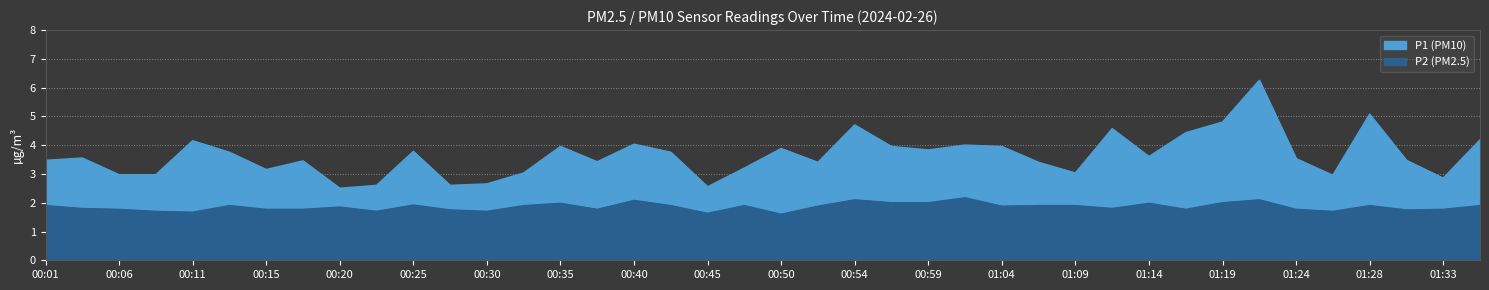

Reading left to right, what are all the values shown in this chart?

P1: 00:01=3.5	00:03=3.5	00:06=3.0	00:08=3.0	00:11=4.2	00:13=3.8	00:15=3.1	00:18=3.5	00:20=2.5	00:23=2.6	00:25=3.8	00:28=2.6	00:30=2.6	00:32=3.0	00:35=4.0	00:37=3.4	00:40=4.0	00:42=3.8	00:45=2.5	00:47=3.2	00:50=3.9	00:52=3.4	00:54=4.7	00:57=4.0	00:59=3.8	01:02=4.0	01:04=4.0	01:07=3.4	01:09=3.0	01:11=4.6	01:14=3.6	01:16=4.4	01:19=4.8	01:21=6.2	01:24=3.5	01:26=3.0	01:28=5.1	01:31=3.5	01:33=2.9	01:36=4.2
P2: 00:01=1.9	00:03=1.8	00:06=1.8	00:08=1.7	00:11=1.7	00:13=1.9	00:15=1.8	00:18=1.8	00:20=1.9	00:23=1.7	00:25=1.9	00:28=1.8	00:30=1.7	00:32=1.9	00:35=2.0	00:37=1.8	00:40=2.1	00:42=1.9	00:45=1.6	00:47=1.9	00:50=1.6	00:52=1.9	00:54=2.1	00:57=2.0	00:59=2.0	01:02=2.2	01:04=1.9	01:07=1.9	01:09=1.9	01:11=1.8	01:14=2.0	01:16=1.8	01:19=2.0	01:21=2.1	01:24=1.8	01:26=1.7	01:28=1.9	01:31=1.8	01:33=1.8	01:36=1.9